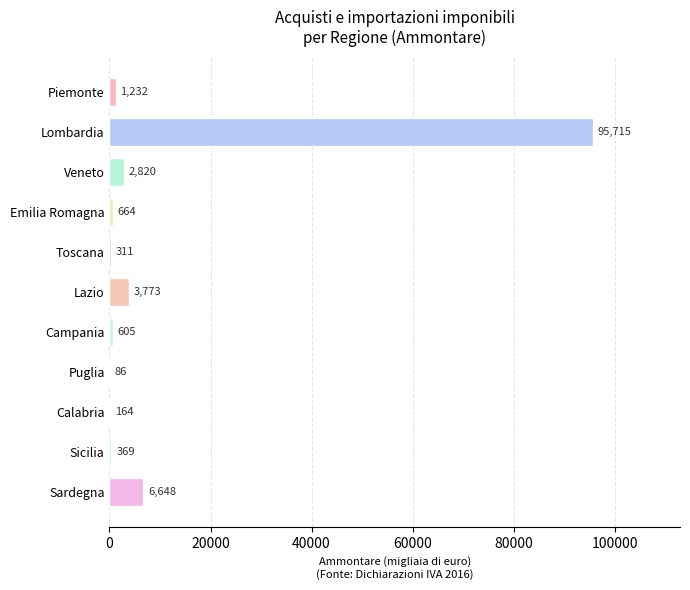

The value at Puglia is 86. True or false?

True